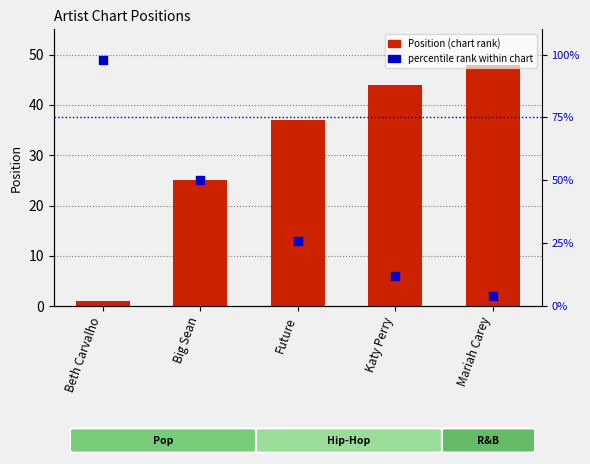

Which series has the widest spread of Y values?

percentile rank within chart